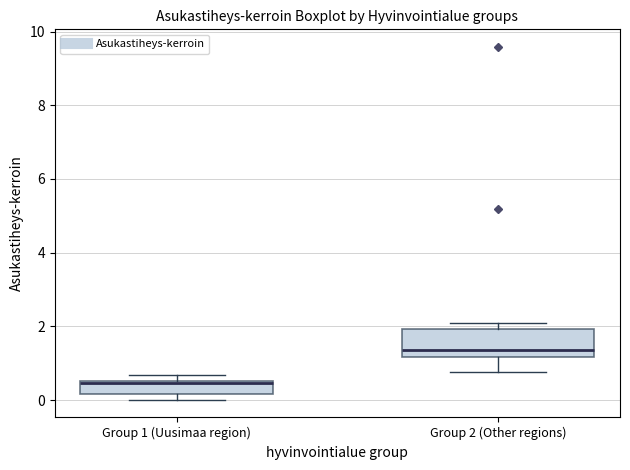

Where does the median line of the box for Group 1 (Uusimaa region) sit on the y-axis? The values are not printed on the chart, so give them approximately, as read against the axis.

0.4